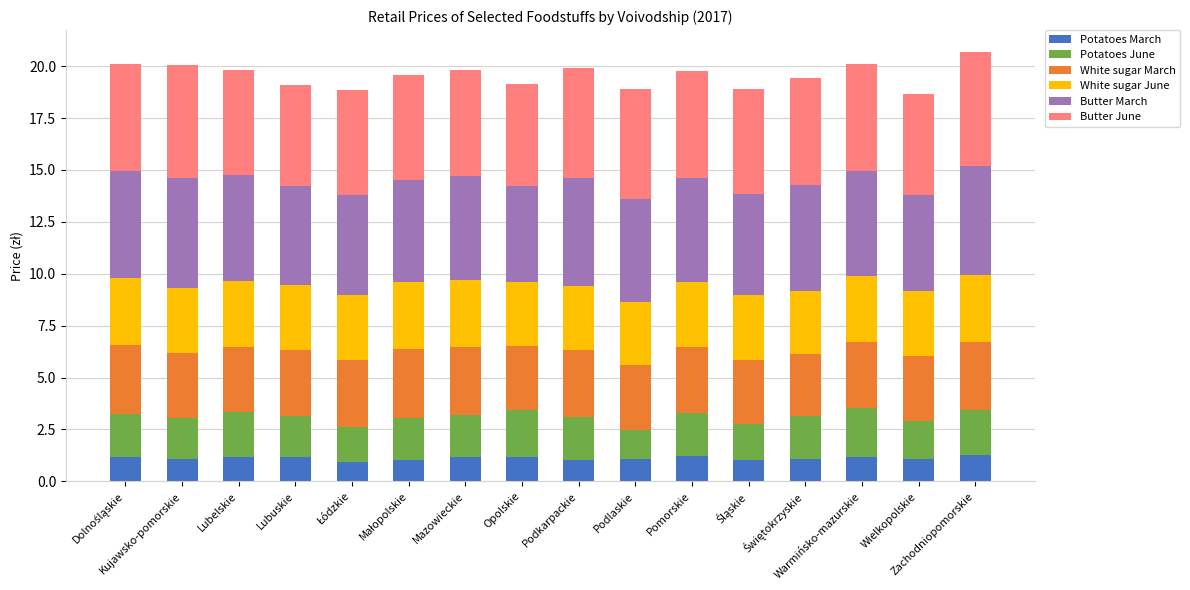

Does the chart contain any negative values?

No